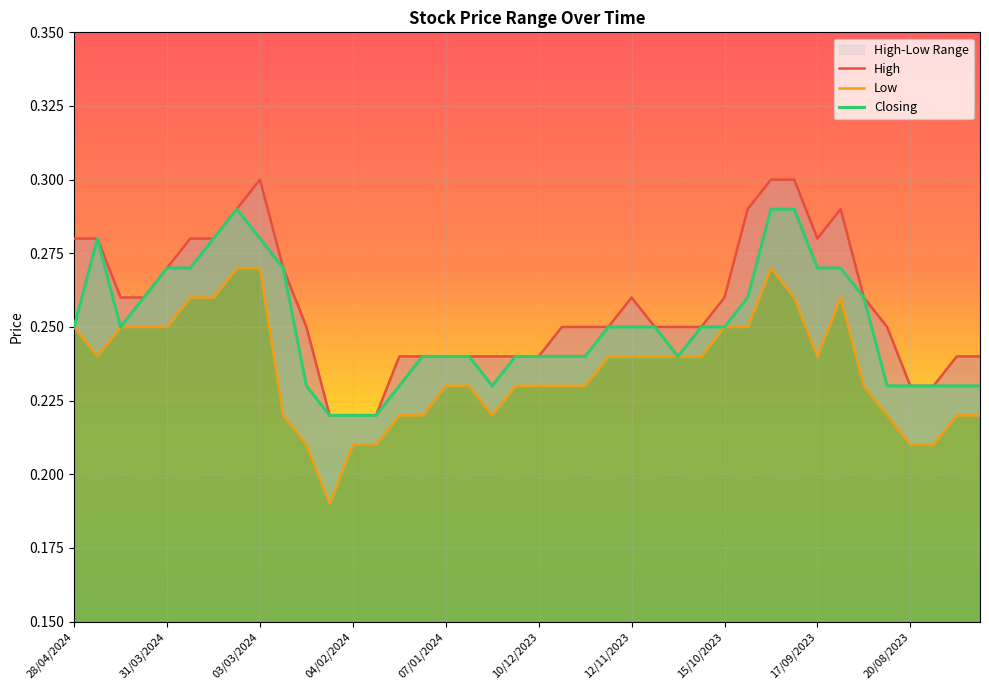

At which category is the sum across all series the highest?

01/10/2023